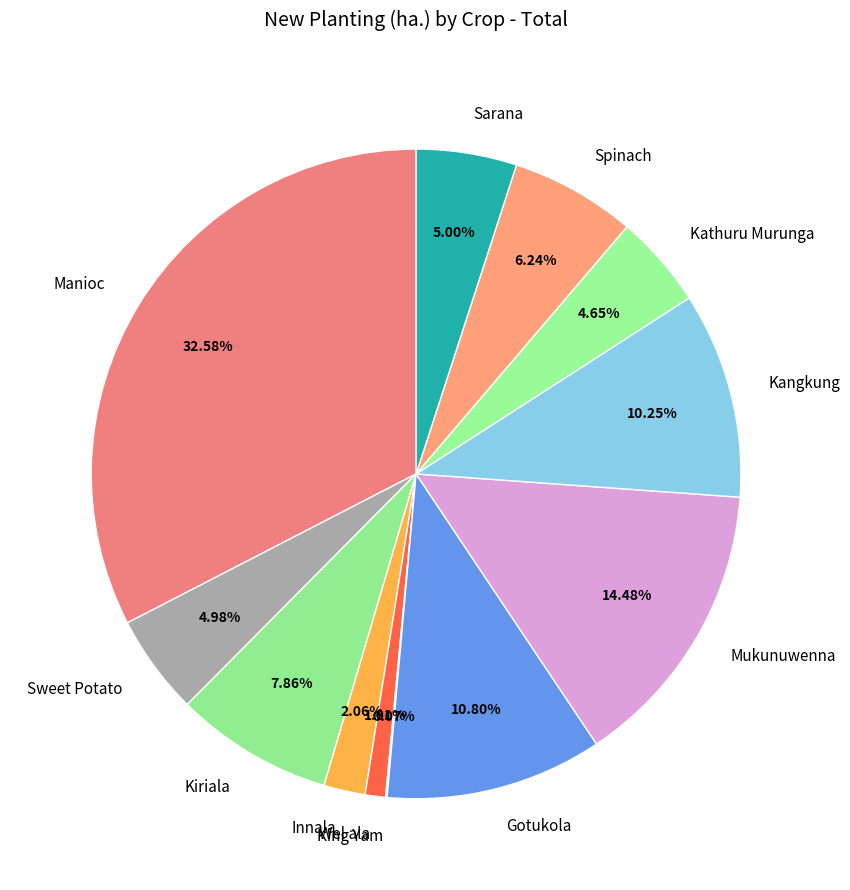

Is there a majority slice in this chart?

No